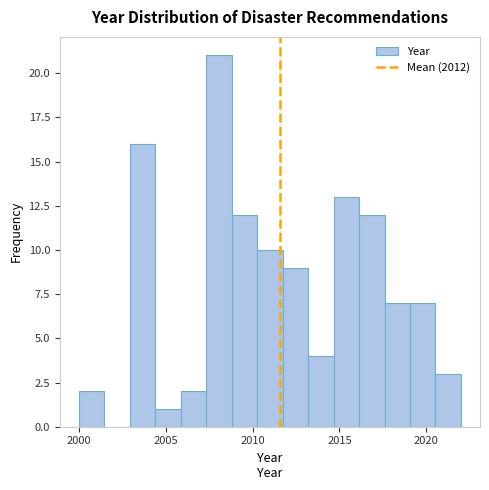

Read against the x-axis, roughly where is the centre of the tallest bar?

2008.0